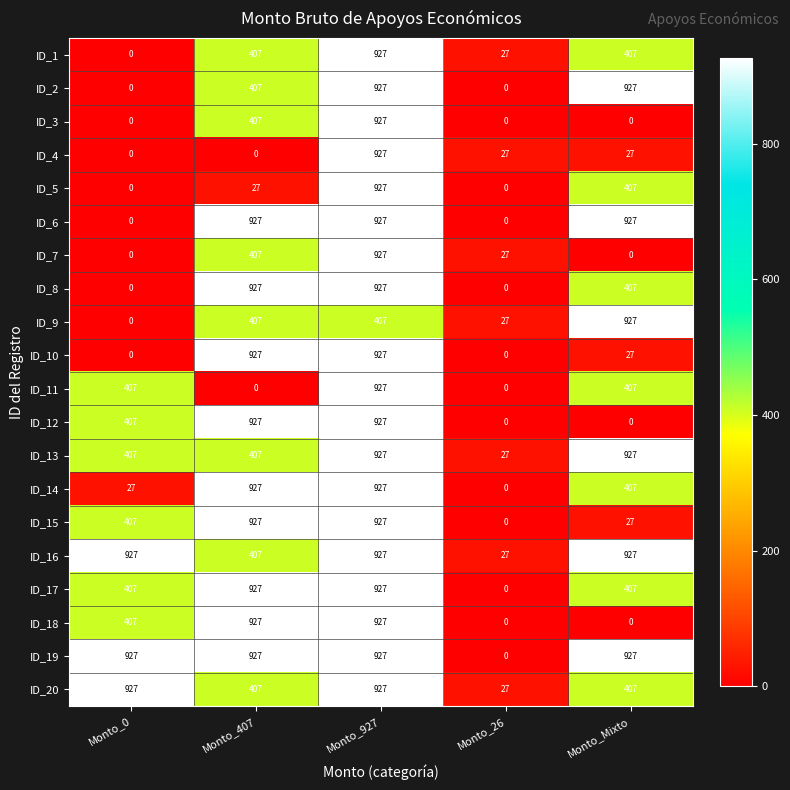

At which category is the sum across all series the highest?

Monto_927